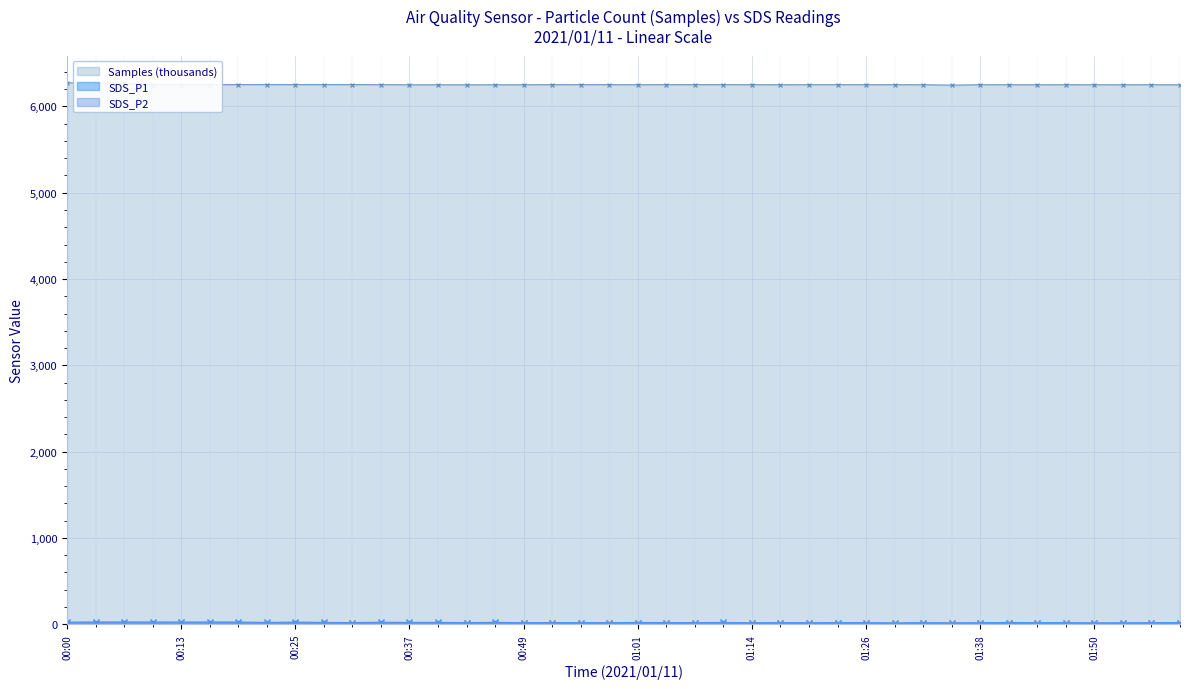

True or false: SDS_P2 and Samples intersect in this chart.

False